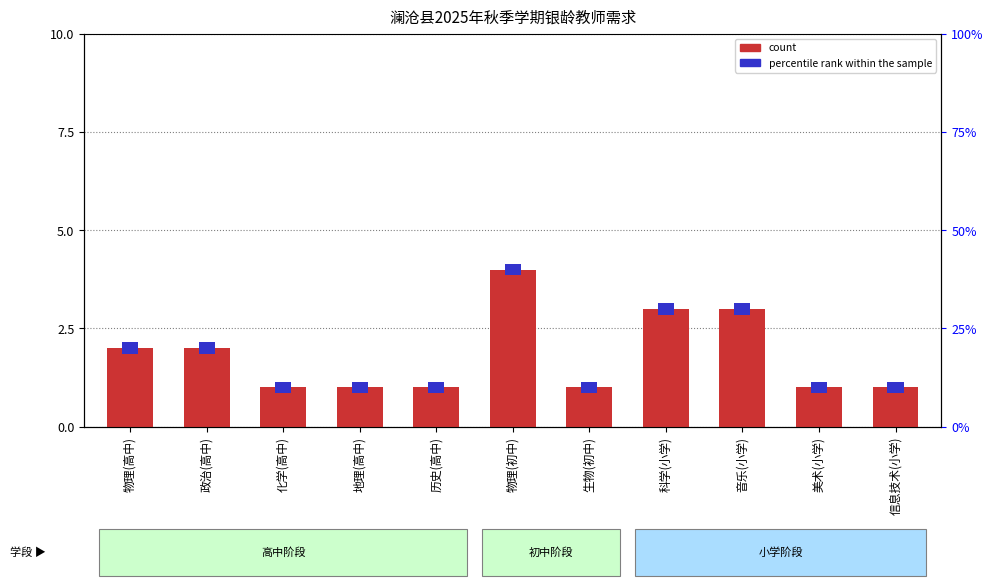

What is the change in value from 物理(初中) to 生物(初中)?

-3